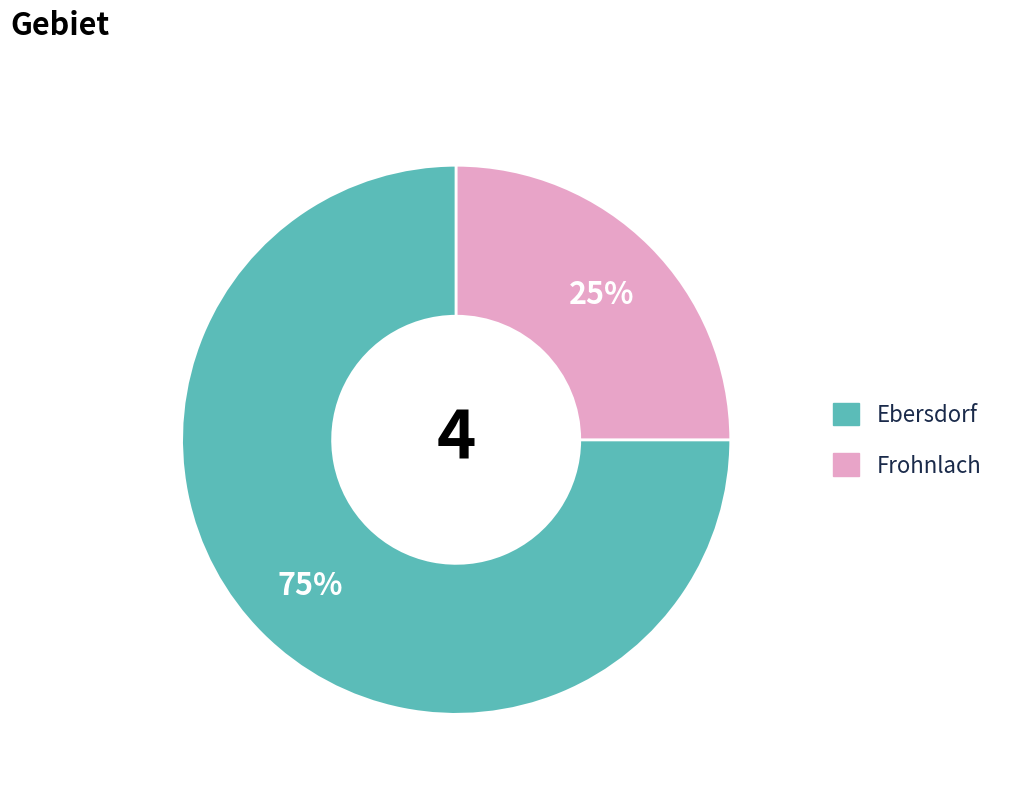

Which category has the smallest portion of the pie?

Frohnlach